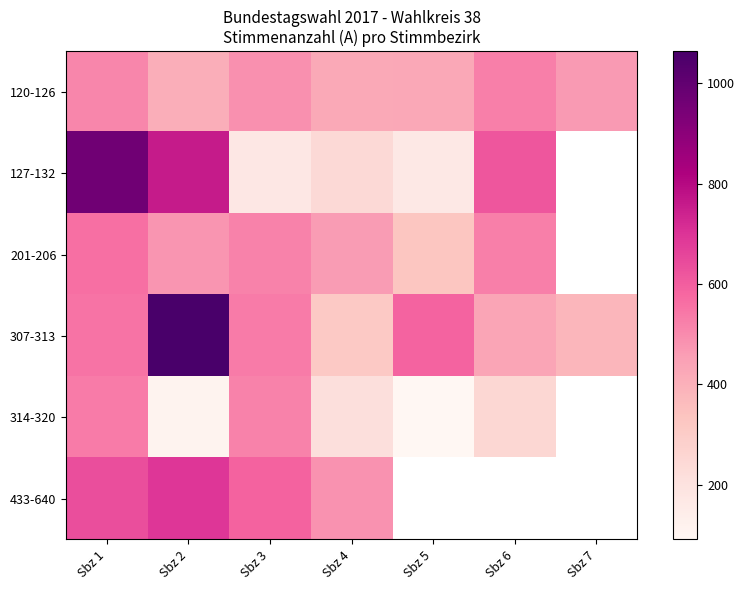

What is the difference between the 433-640 values at Sbz 1 and Sbz 4?

152.0